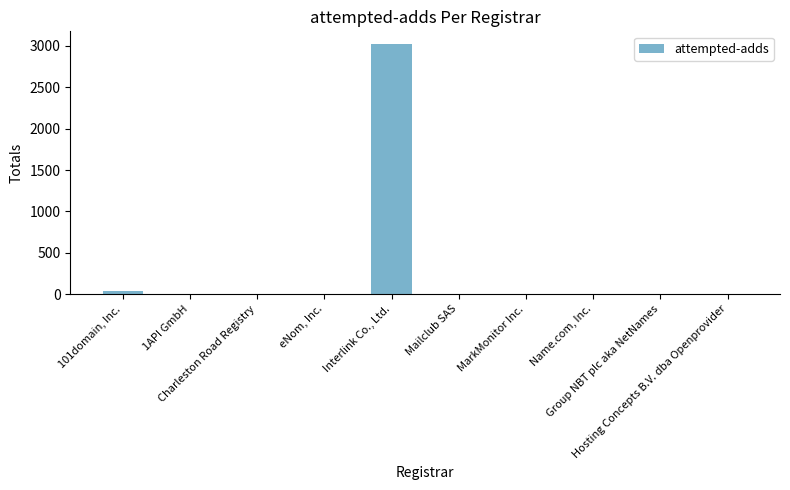

What is the greatest value displayed?

3026